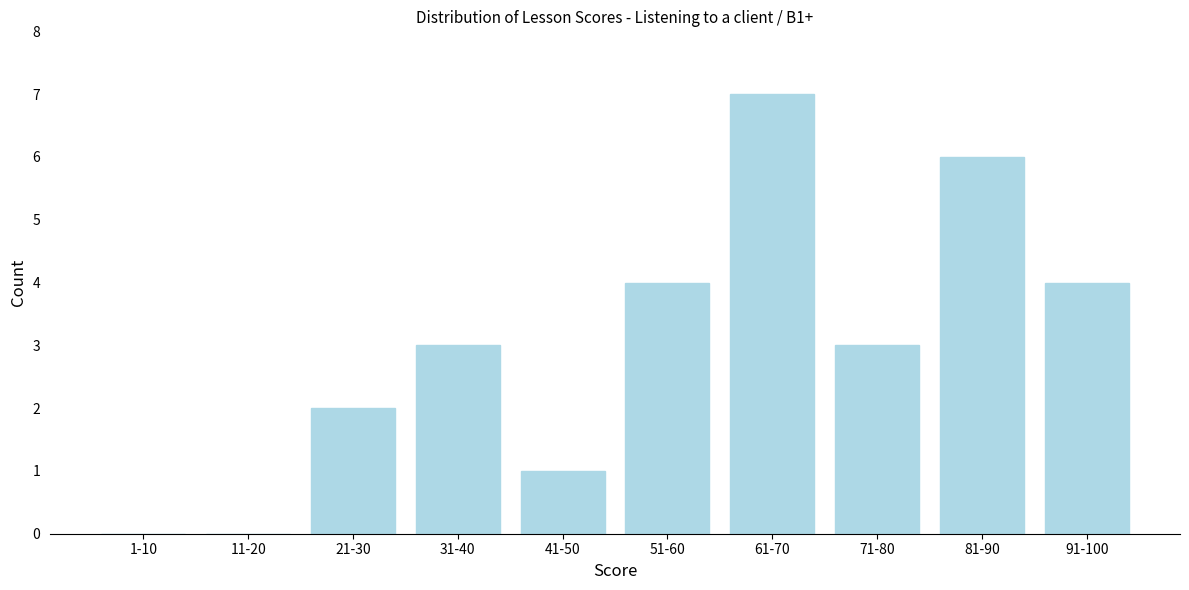

Reading right to left, extract all data points from this chart.

91-100=4	81-90=6	71-80=3	61-70=7	51-60=4	41-50=1	31-40=3	21-30=2	11-20=0	1-10=0